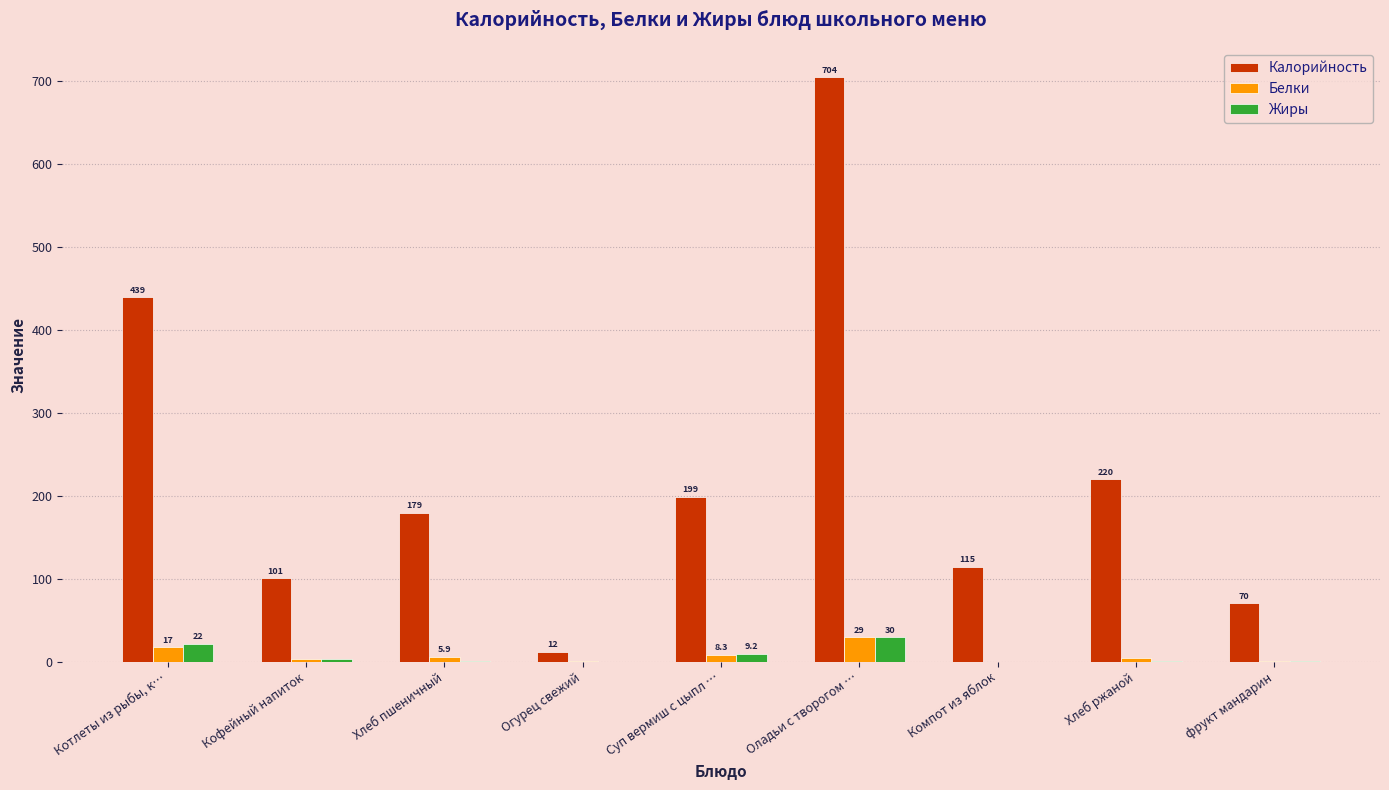

Read the Калорийность value at Суп вермиш с цыпл ….

199.0